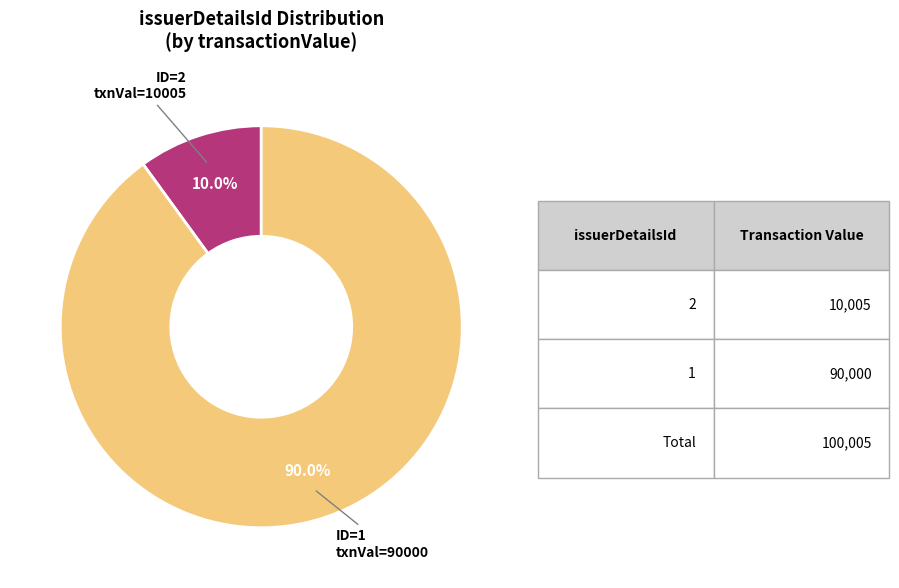

Does any single category account for the majority?

Yes